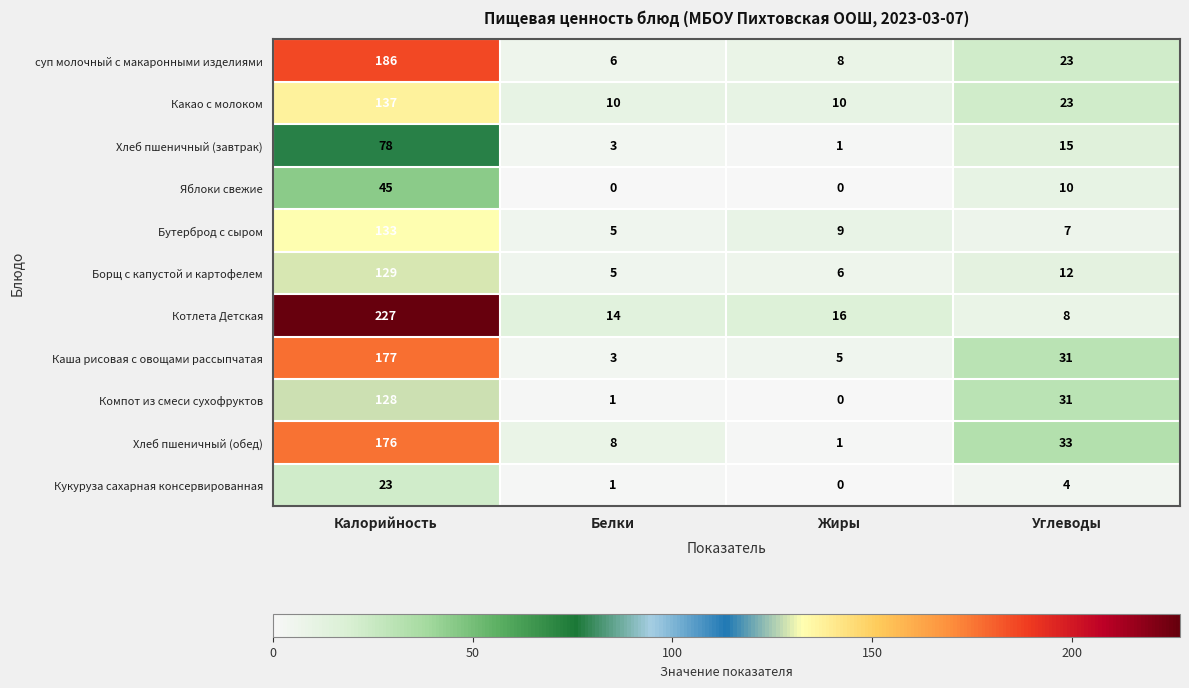

Where does the Яблоки свежие series first go above 10?

Калорийность